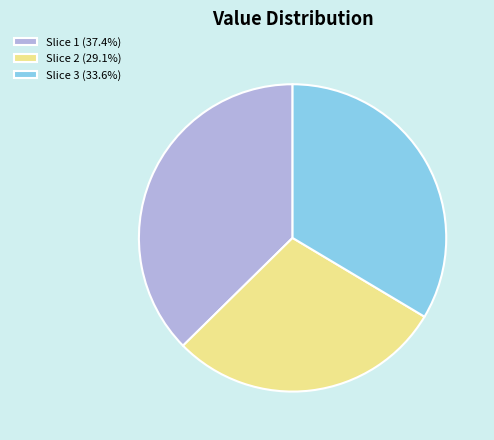

Does Slice 3 (33.6%) represent more than half of the total?

No